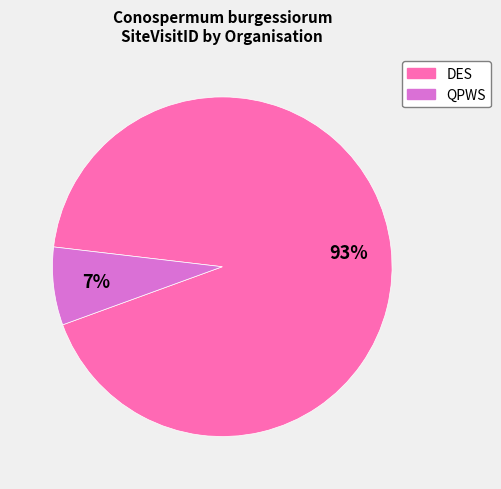

Which category has the smallest portion of the pie?

QPWS